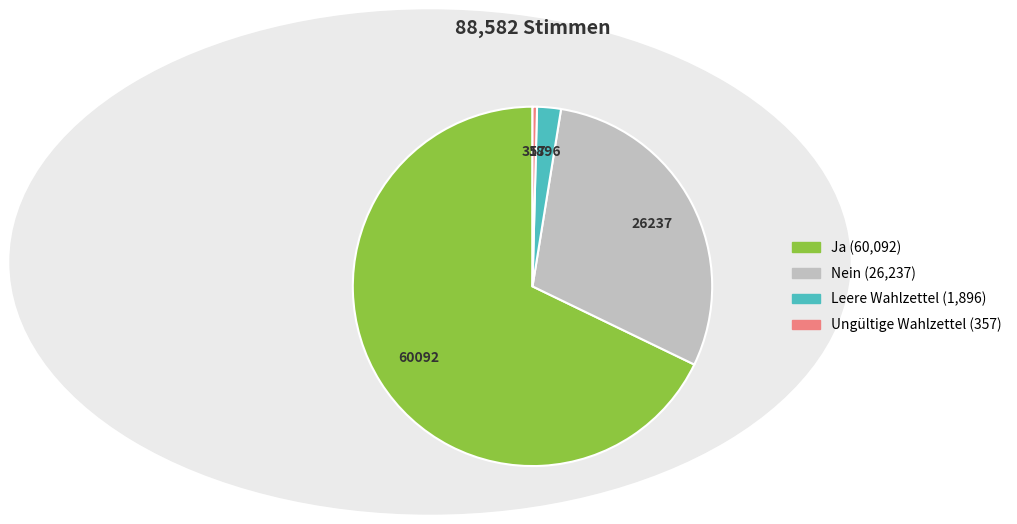

Is there any slice that represents more than half of the pie?

Yes